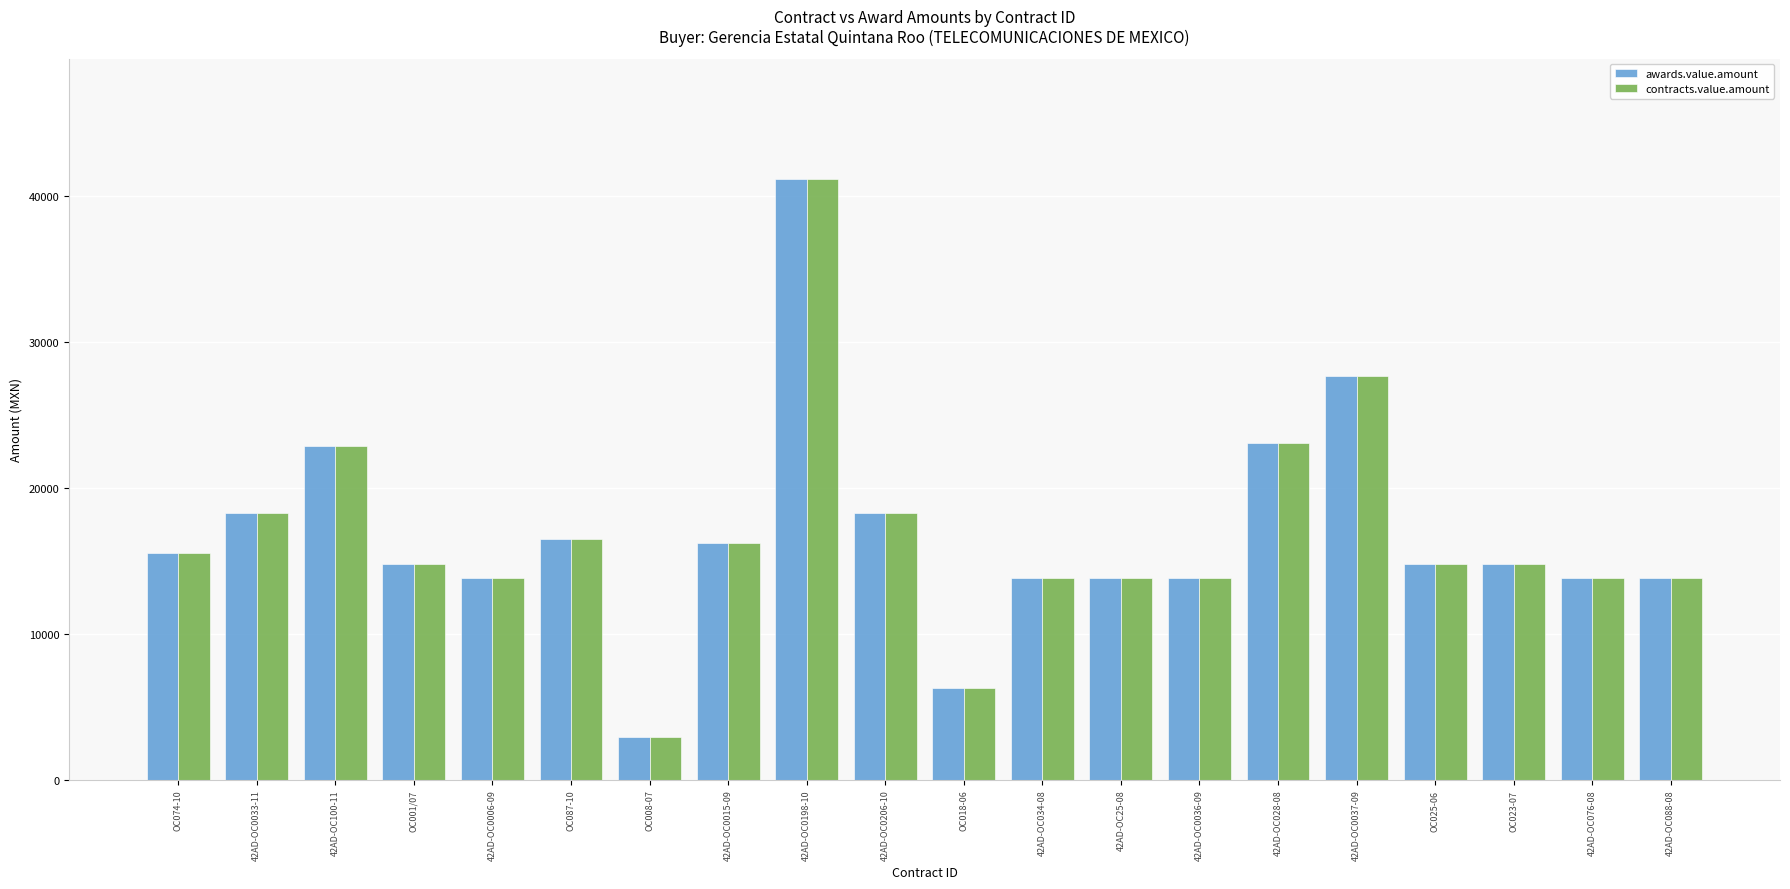

Does the chart contain stacked bars?

No